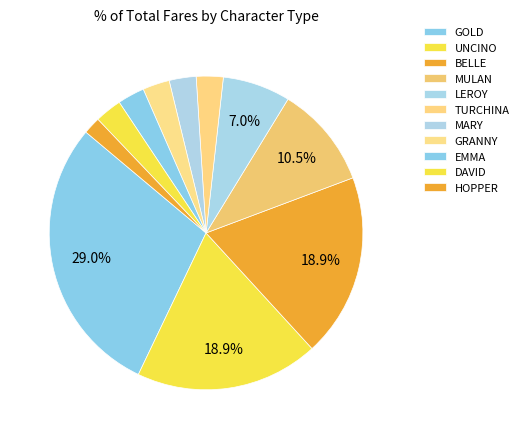

Combined, do DAVID and GRANNY account for over 50%?

No